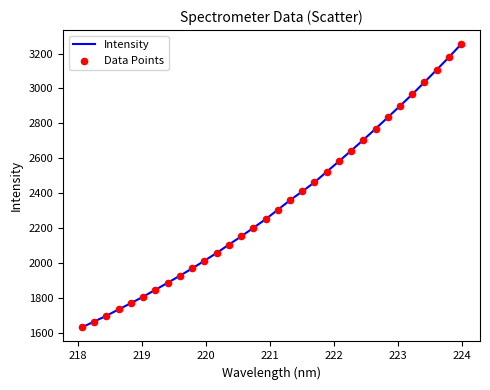

What is the difference between the maximum and minimum values?

1623.0